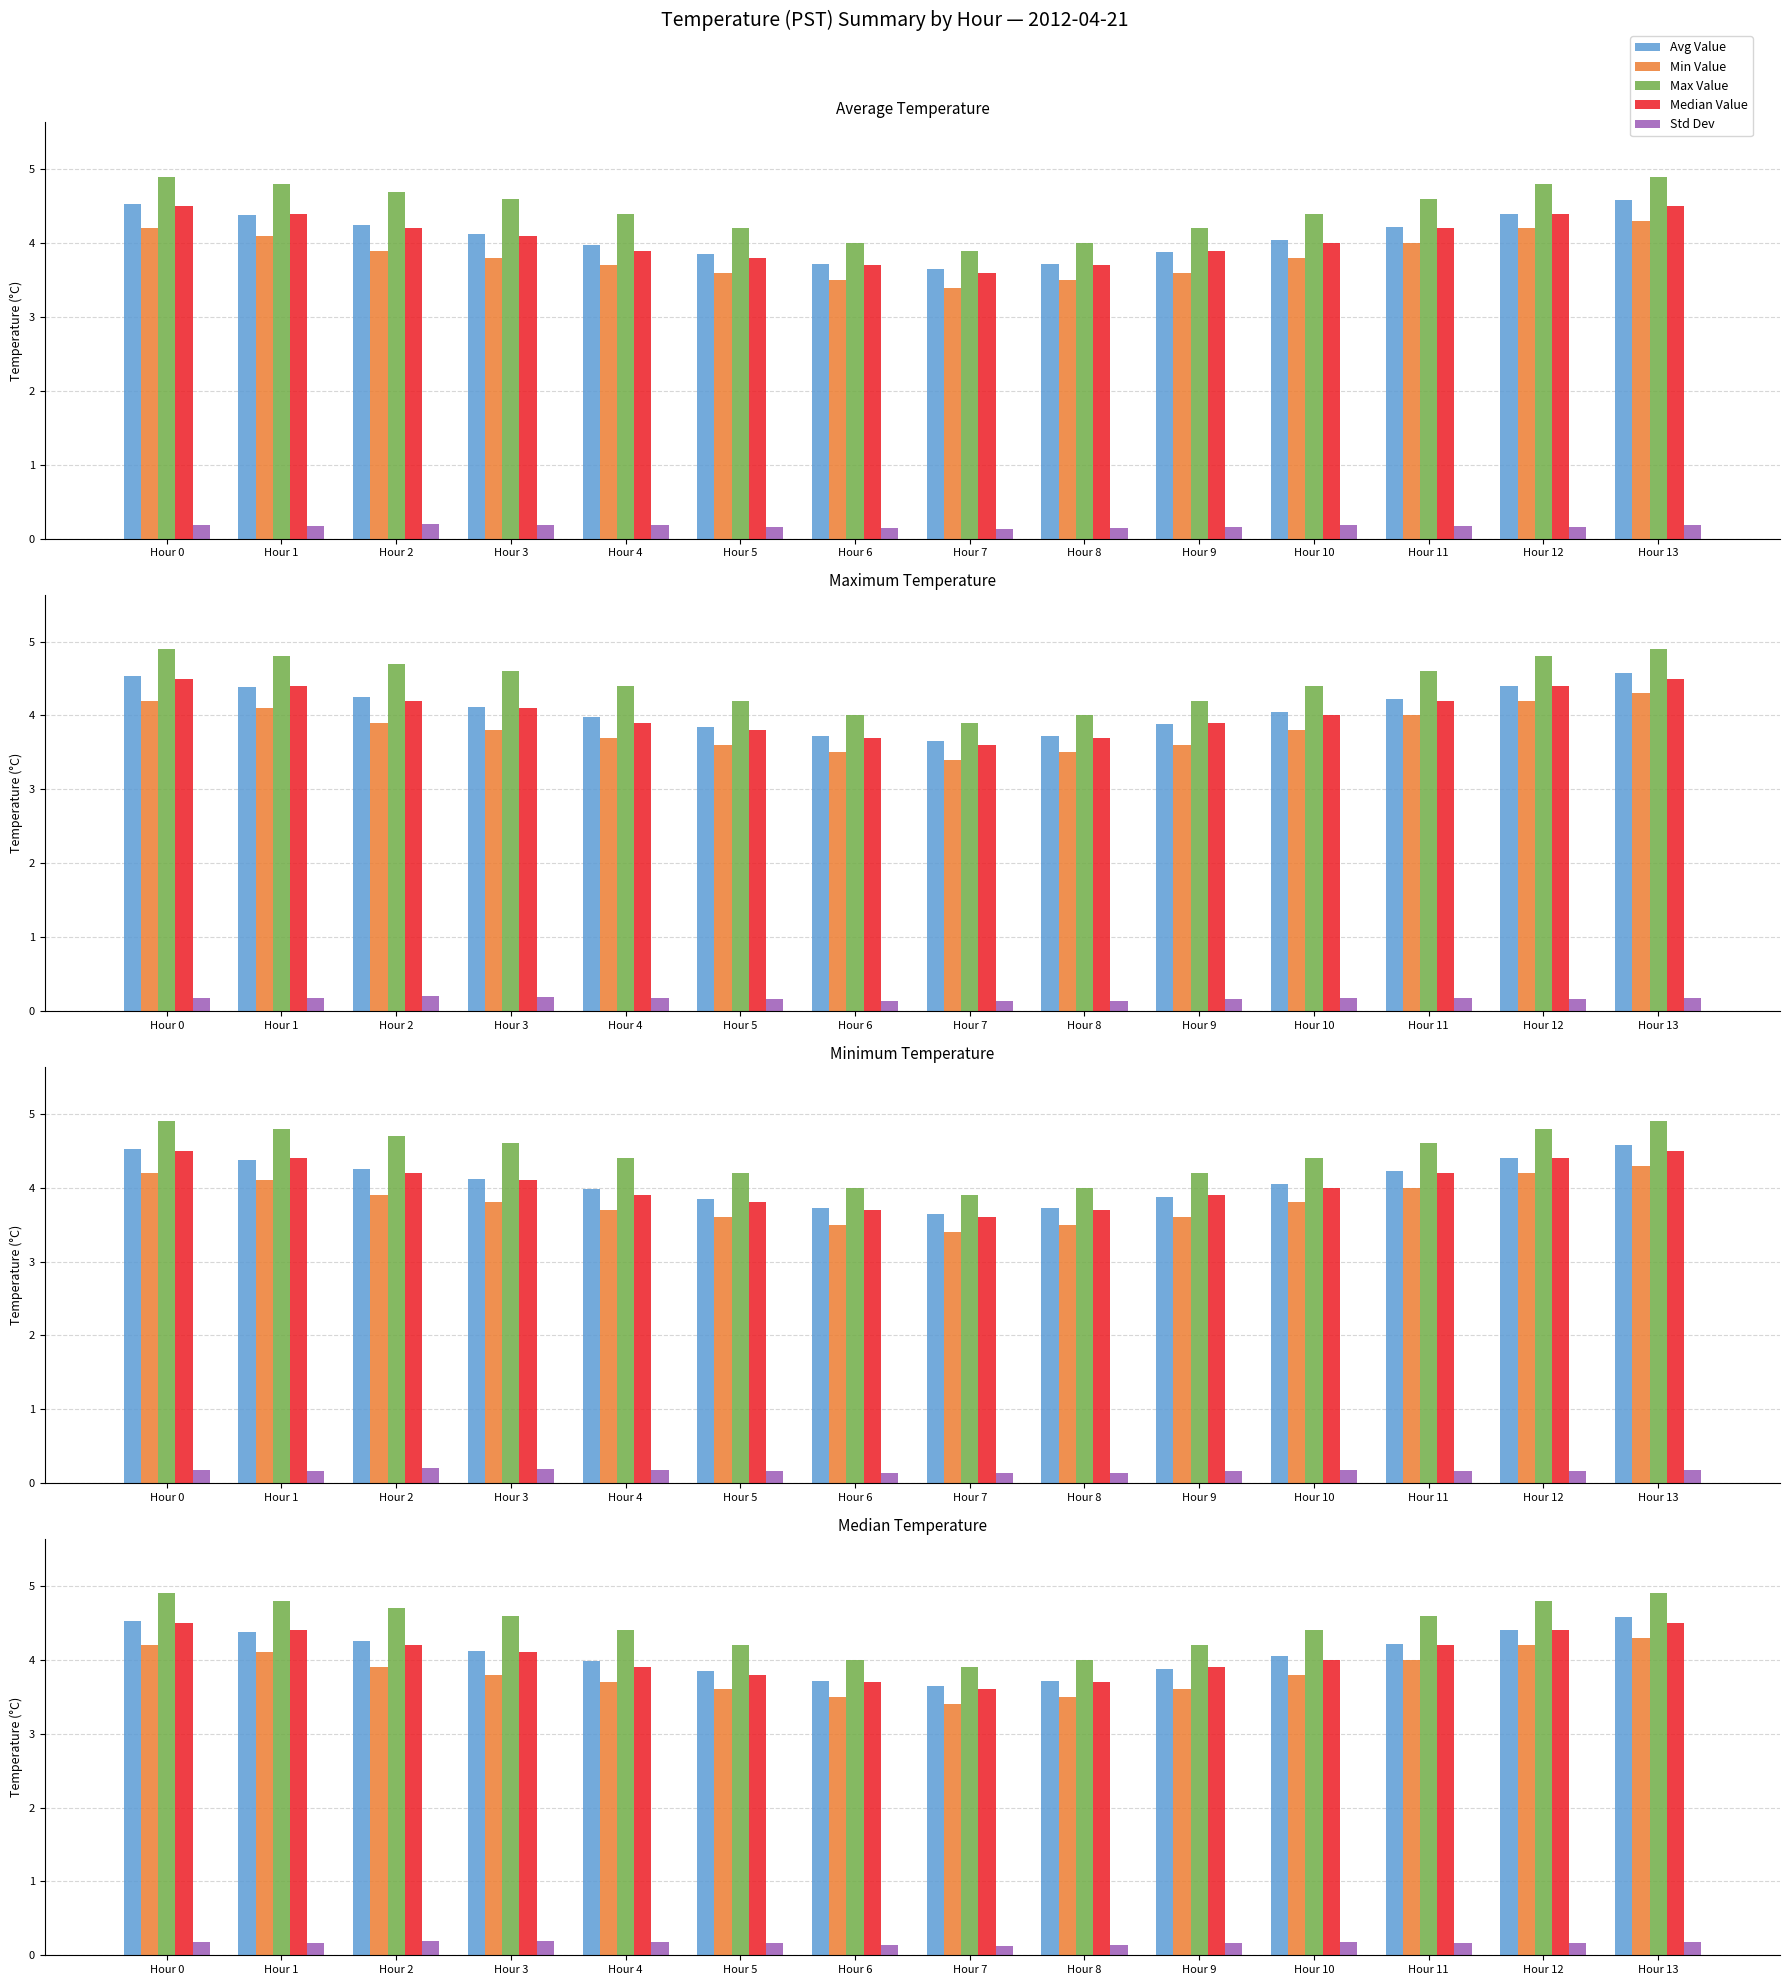

What is the spread (max minus min) of values at Hour 5?

4.0